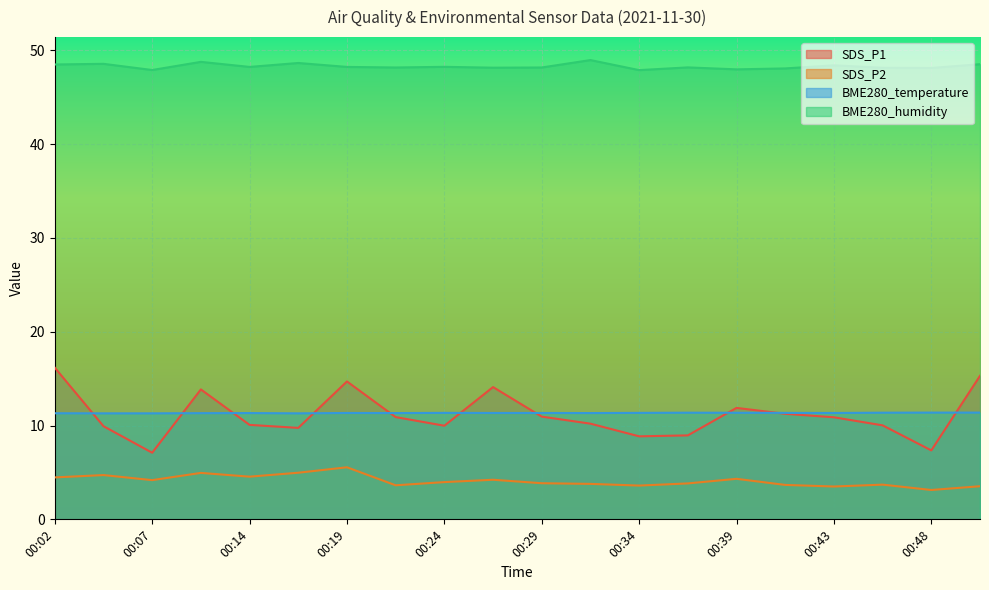

At which label is BME280_humidity closest to 48?

00:39